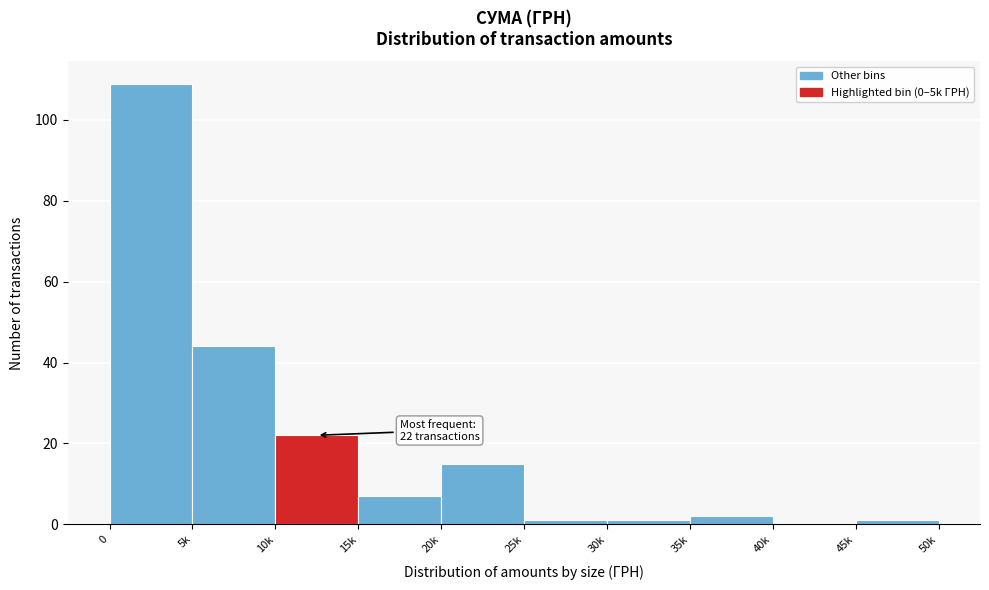

Reading right to left, transcribe all the data shown in this chart.

45k=1	40k=0	35k=2	30k=1	25k=1	20k=15	15k=7	10k=22	5k=44	0=109